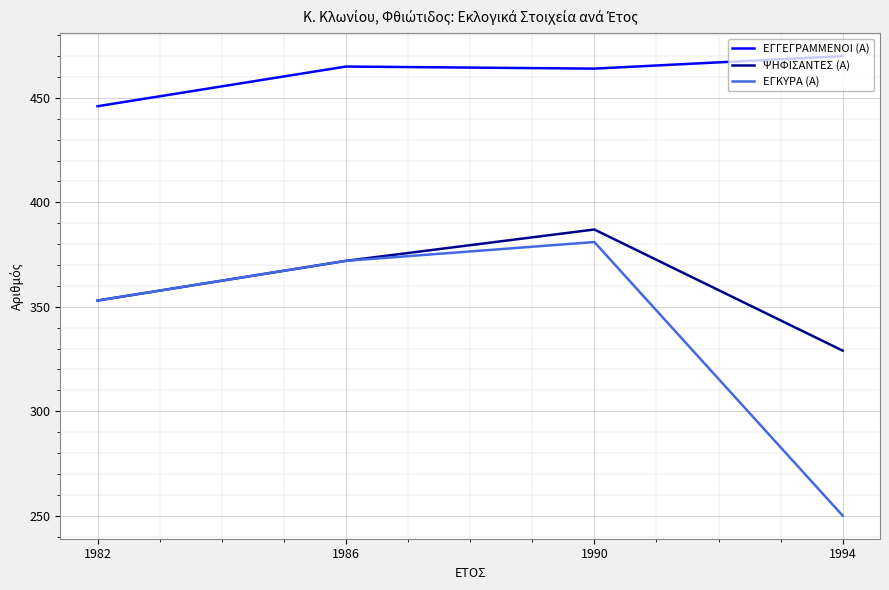

Which series has the widest spread of values?

ΕΓΚΥΡΑ (Α)